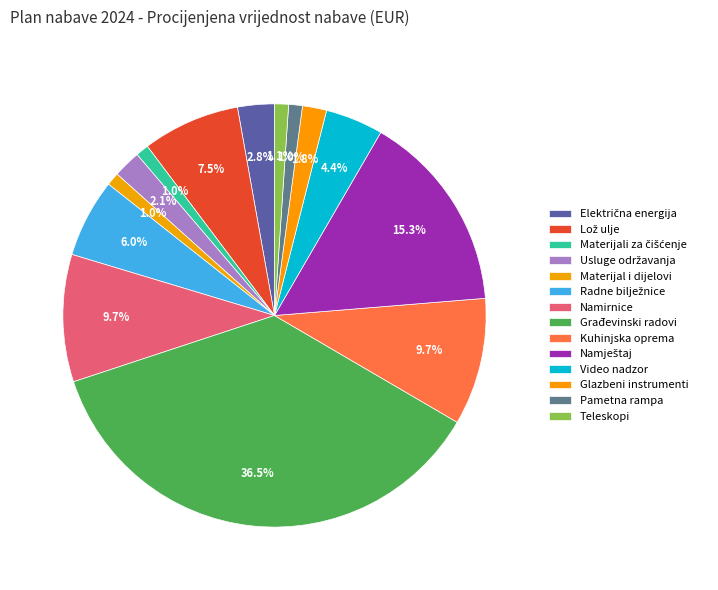

Does Video nadzor represent more than half of the total?

No